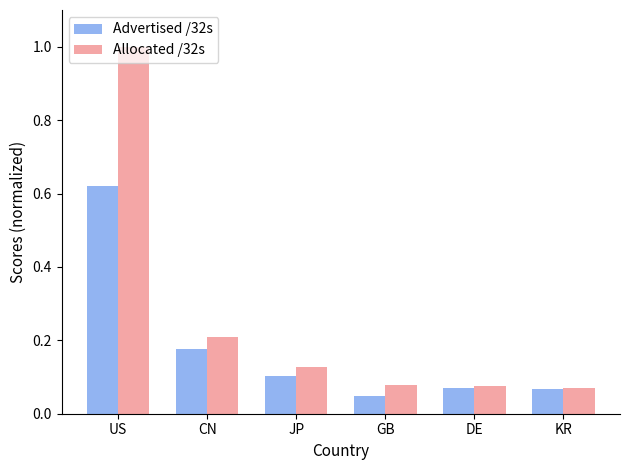

What are all the series names shown in the legend?

Advertised /32s, Allocated /32s